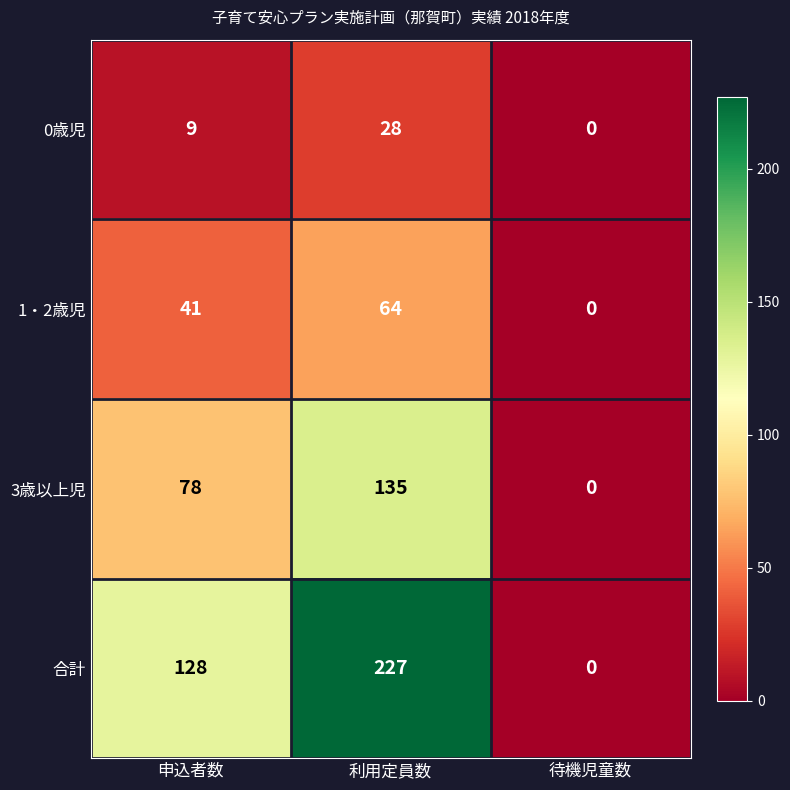

True or false: 0歳児 has a value of 14 at 申込者数.

False